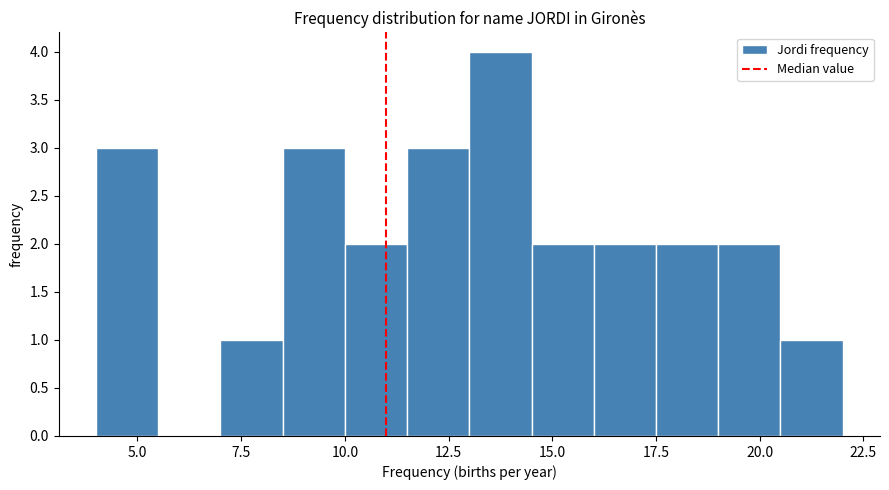

Around what value on the x-axis is the tallest bar? Give the approximate position of its centre, as read against the axis.

14.0